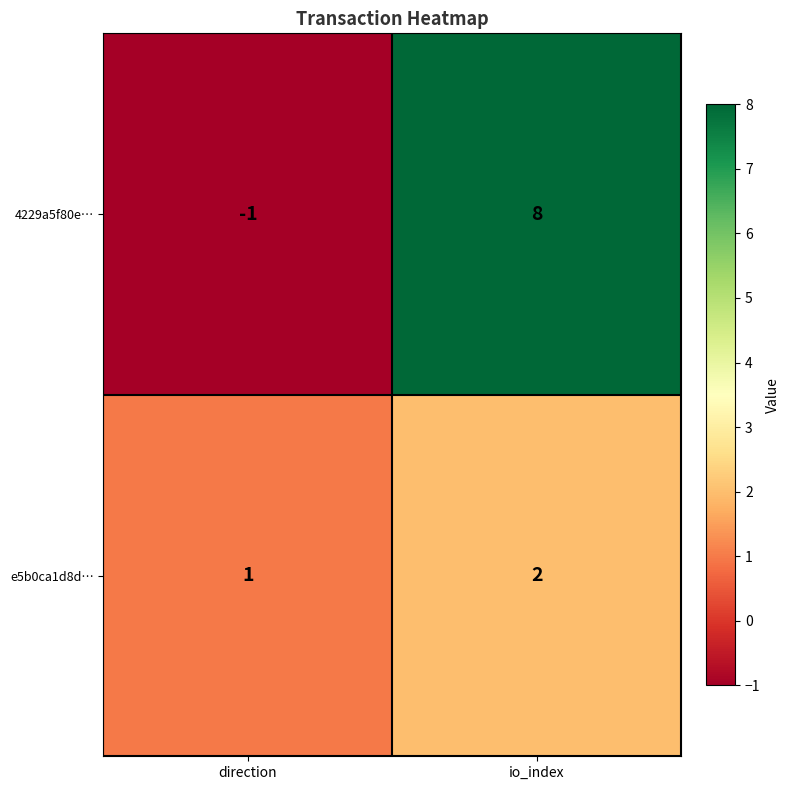

What is the spread (max minus min) of values at io_index?

6